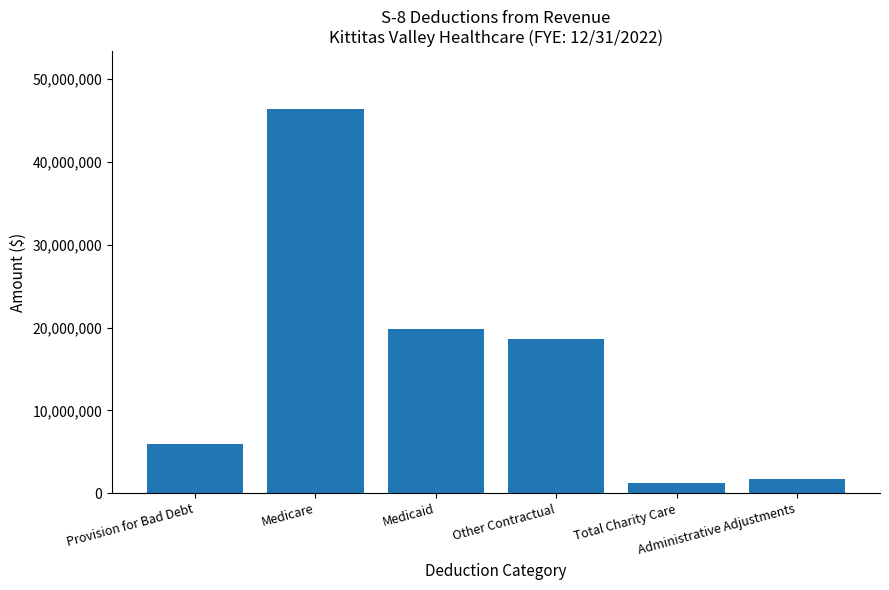

Between Administrative Adjustments and Provision for Bad Debt, which is larger?

Provision for Bad Debt